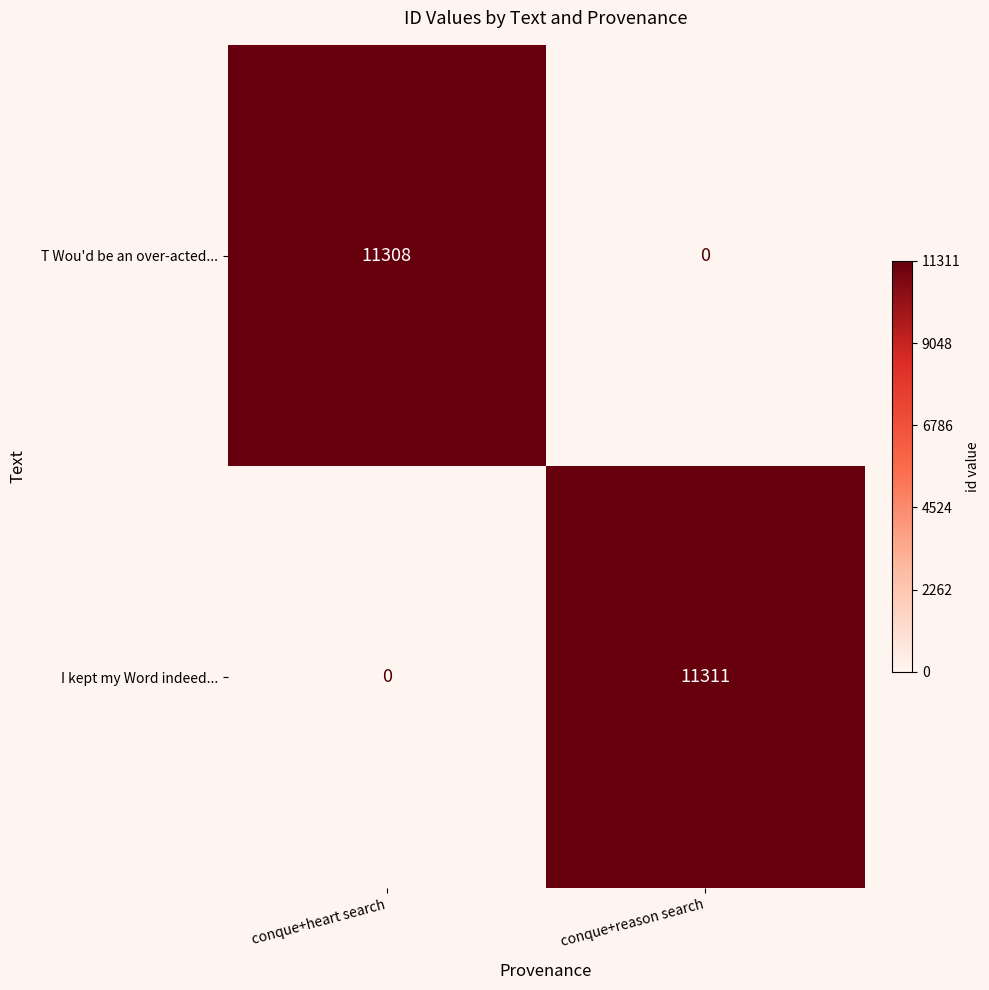

How many distinct data groups are displayed?

2